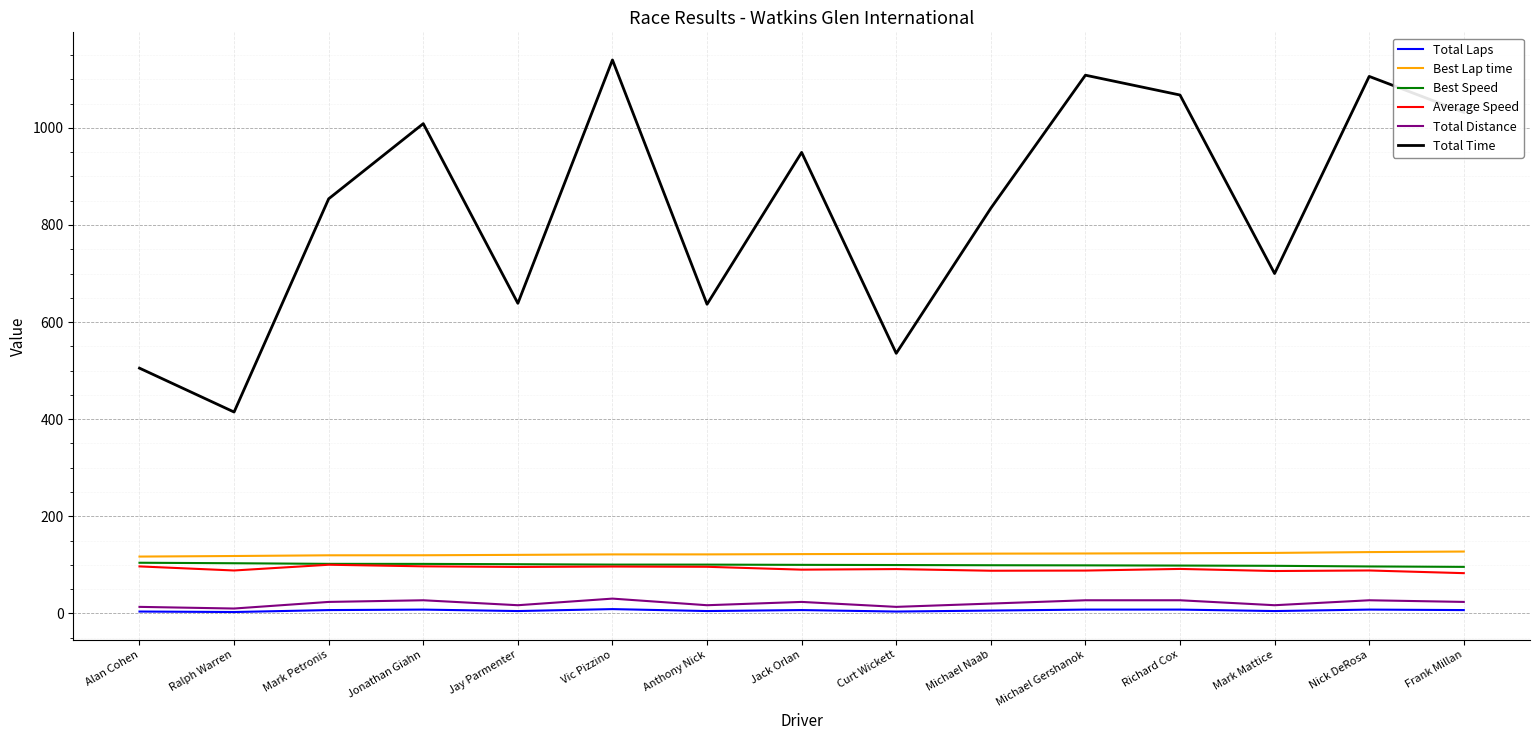

Is the value of Total Time at Ralph Warren greater than the value of Total Distance at Curt Wickett?

Yes